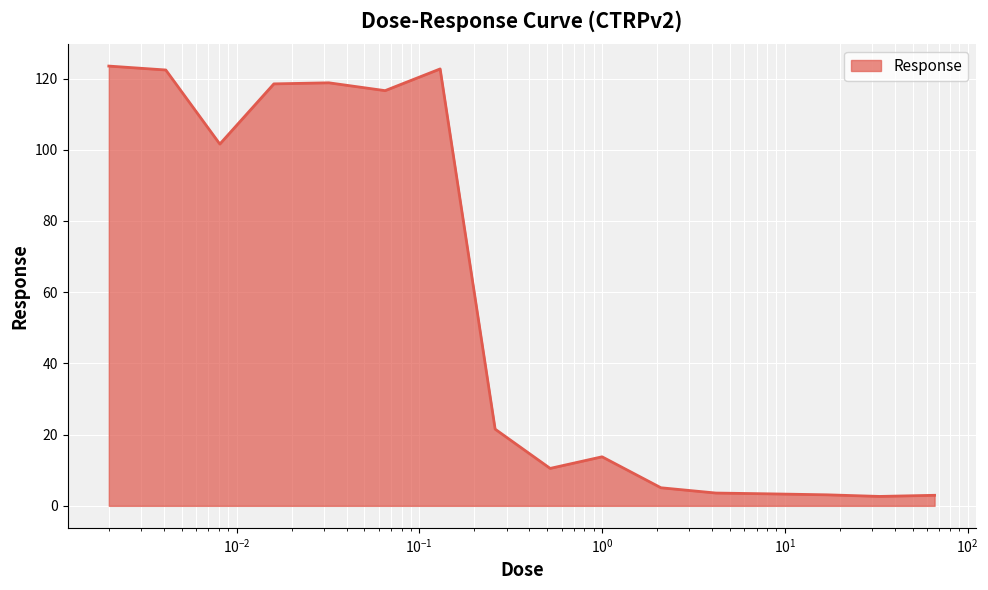

What is the maximum value shown in the chart?

123.5